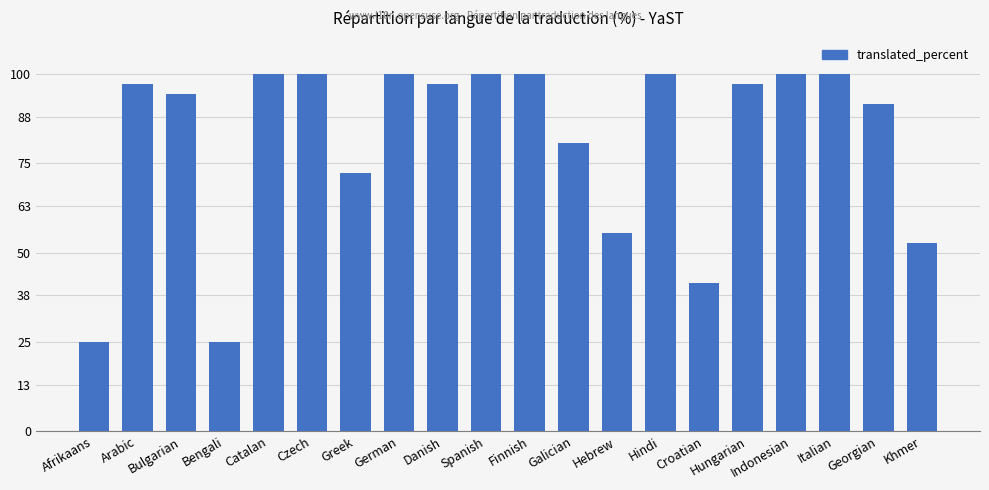

What is the maximum value shown in the chart?

100.0